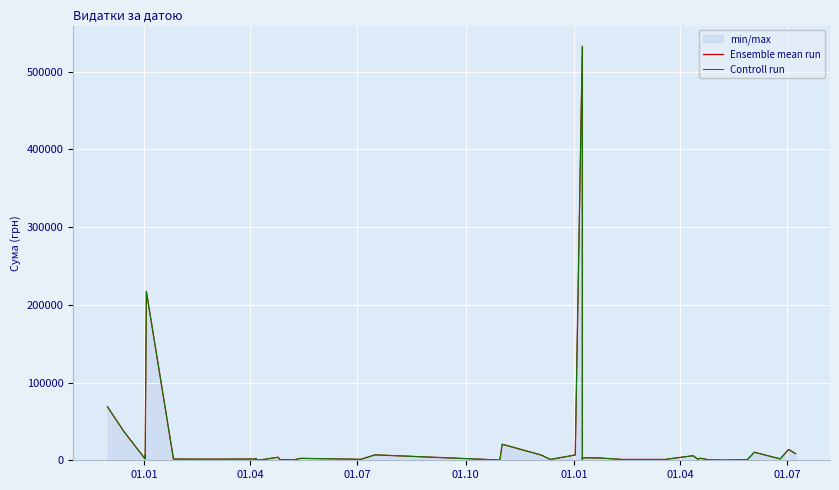

True or false: Ensemble mean run and Controll run intersect in this chart.

False